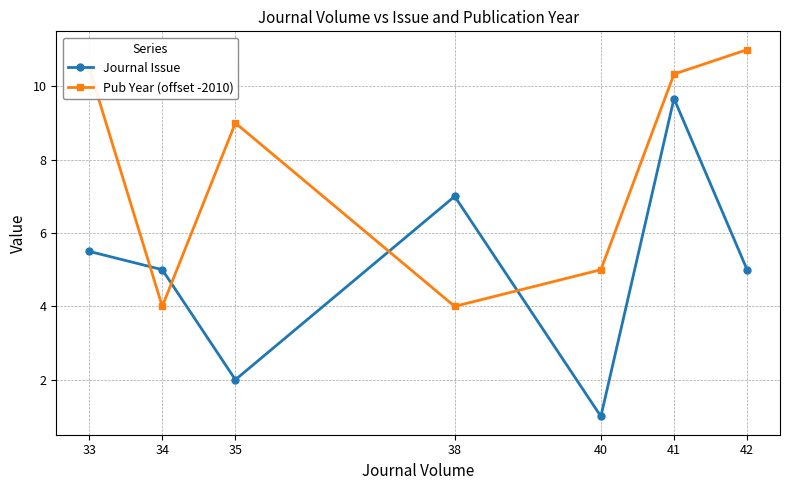

What is the value of the Journal Issue point at the 7th from the left?

5.0